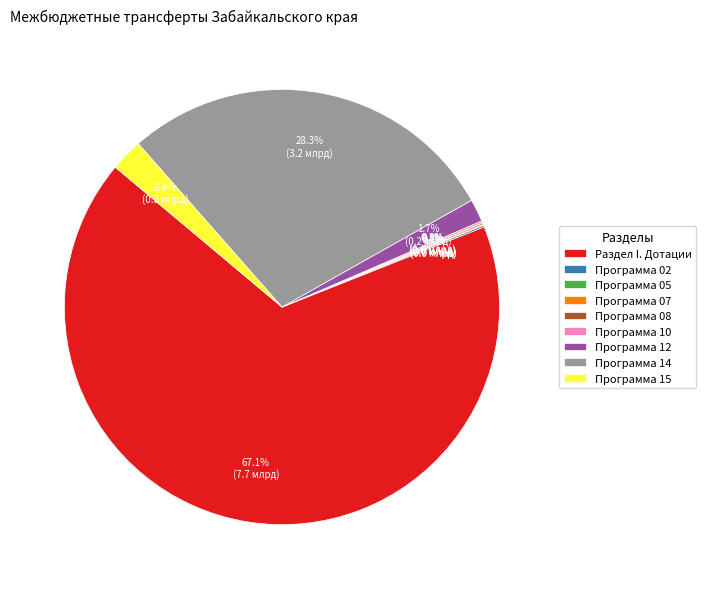

Which category has the biggest portion of the pie?

Раздел I. Дотации